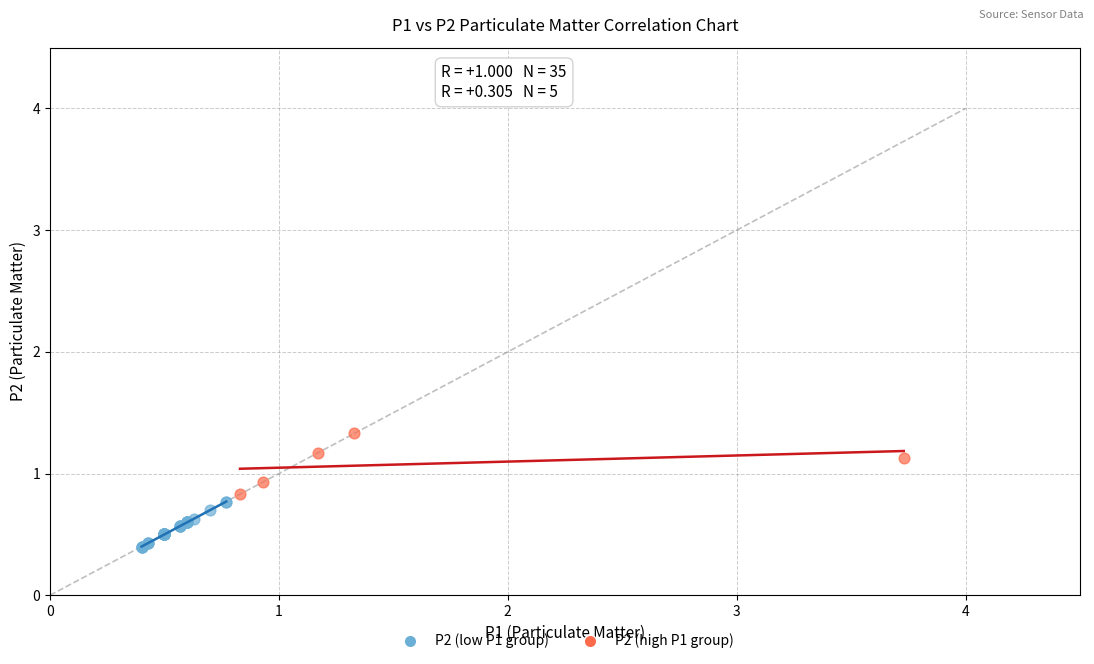

Which series reaches the minimum Y coordinate?

P2 (low P1 group)